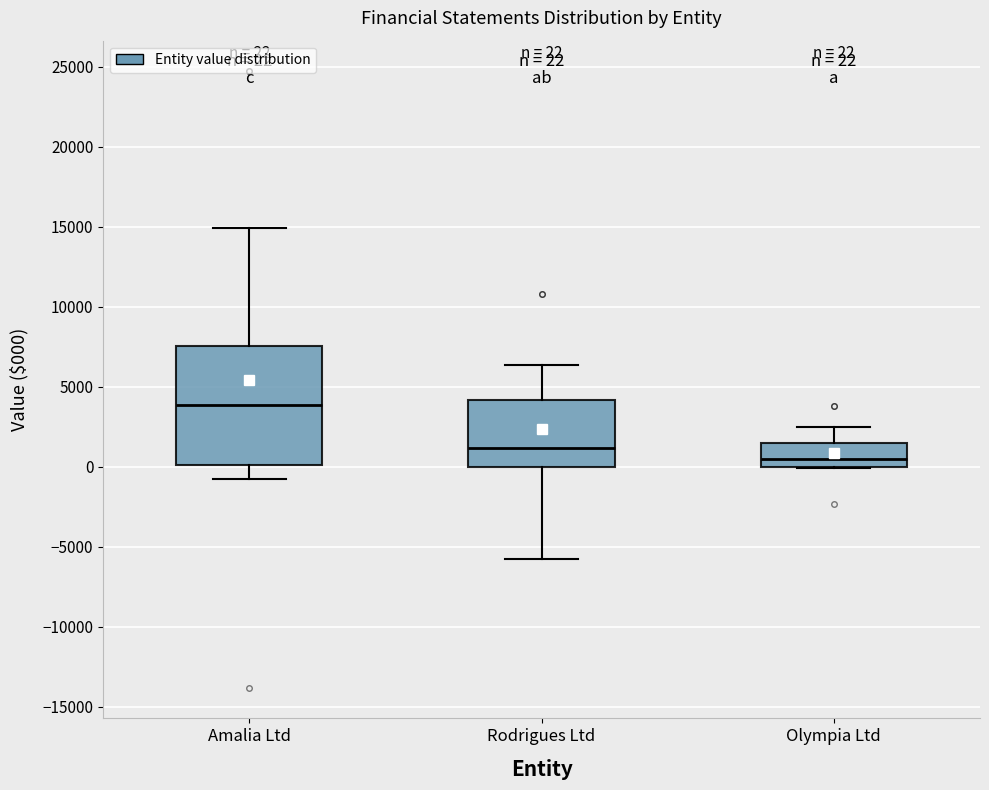

Which box has the lowest median line?

Olympia Ltd